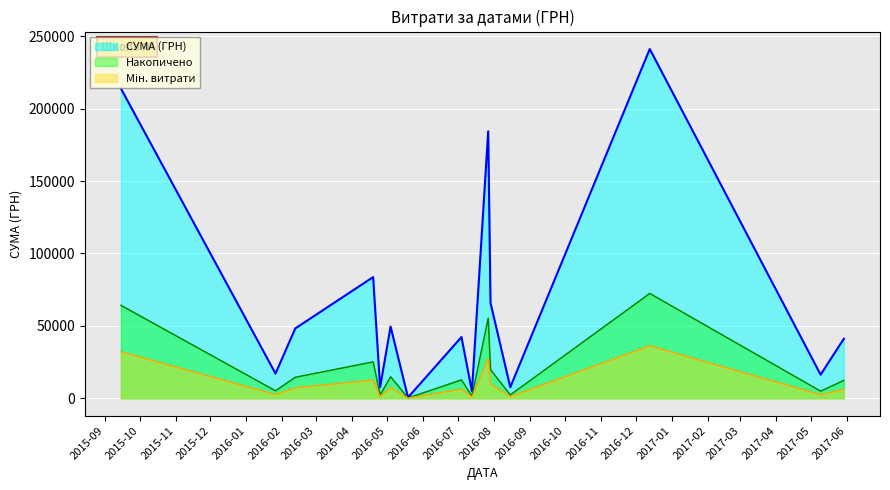

Which series has the largest range (max minus min)?

СУМА (ГРН)